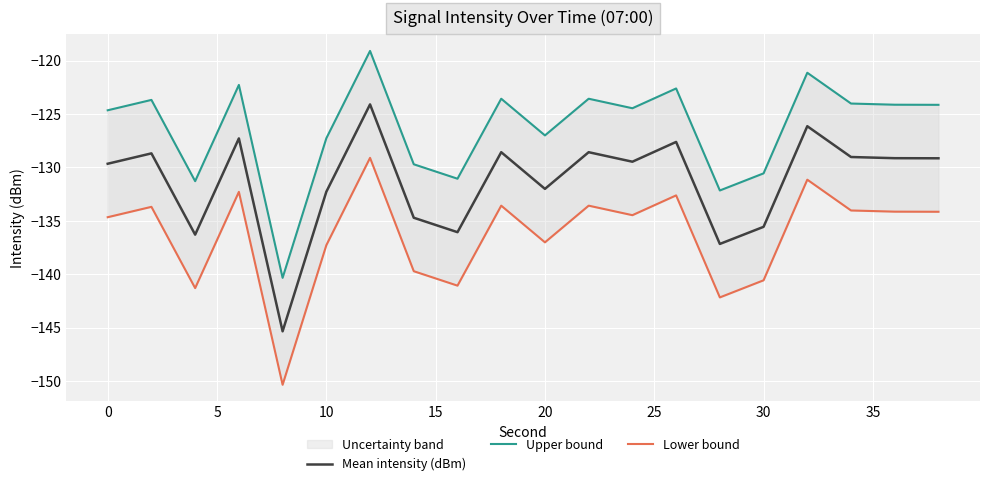

What is the value of the Mean intensity (dBm) point at the 7th from the left?

-124.1